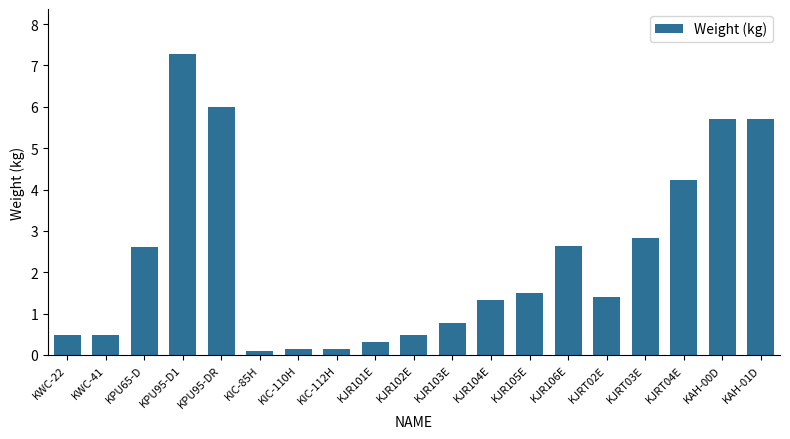

What is the sum of all values?

44.1